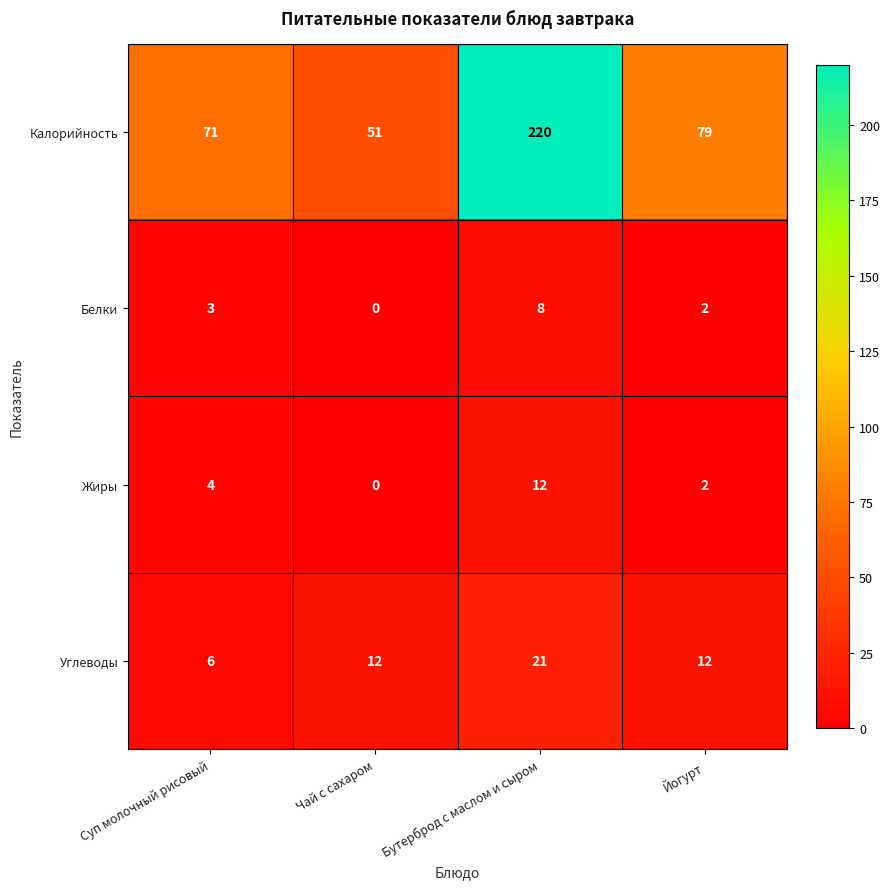

Reading right to left, list all the values displayed in this chart.

Калорийность: 79	220	51	71
Белки: 2	8	0	3
Жиры: 2	12	0	4
Углеводы: 12	21	12	6